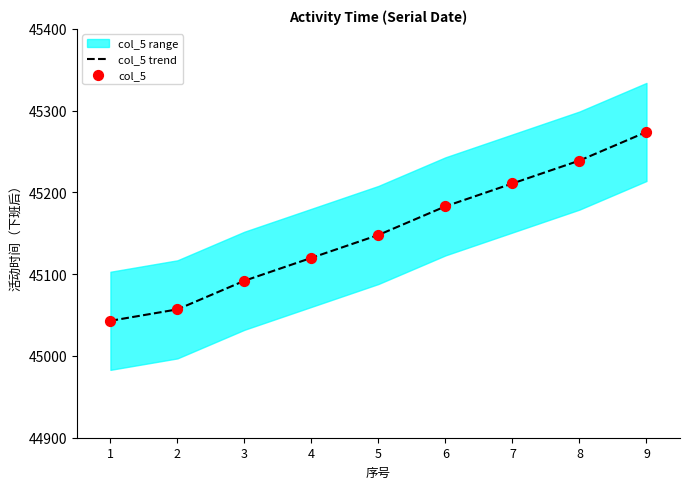

Is the value of col_5 trend at 3 greater than the value of col_5 at 1?

Yes